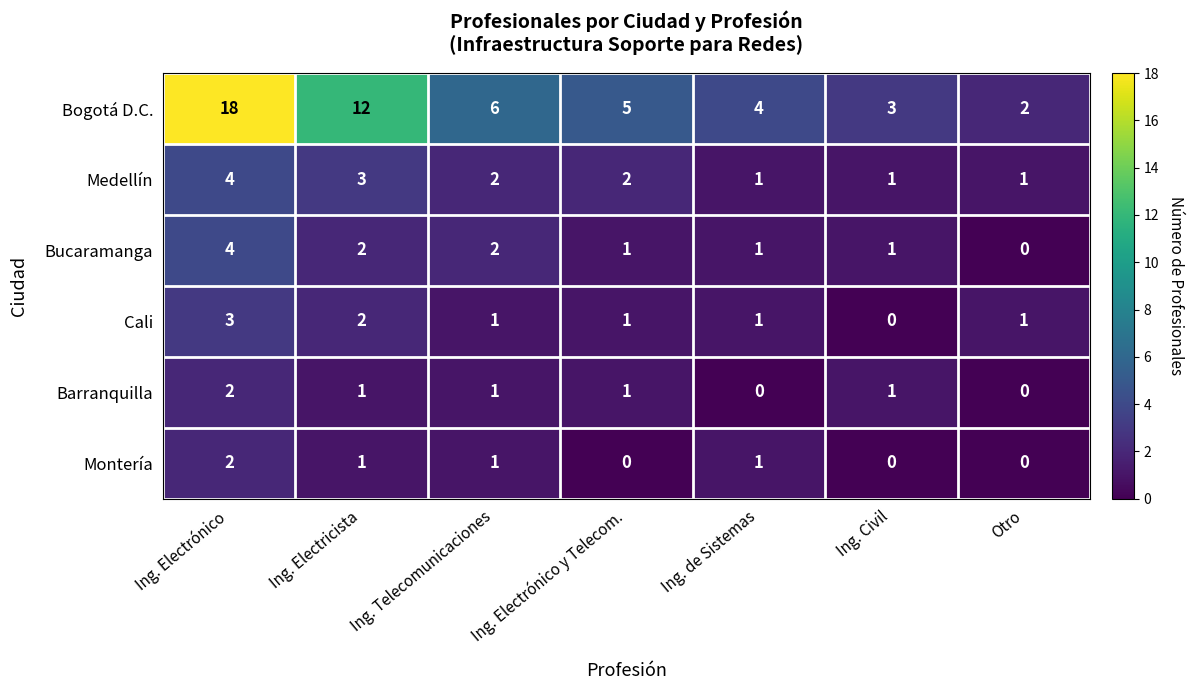

What is the difference between the highest and lowest values at Ing. de Sistemas?

4